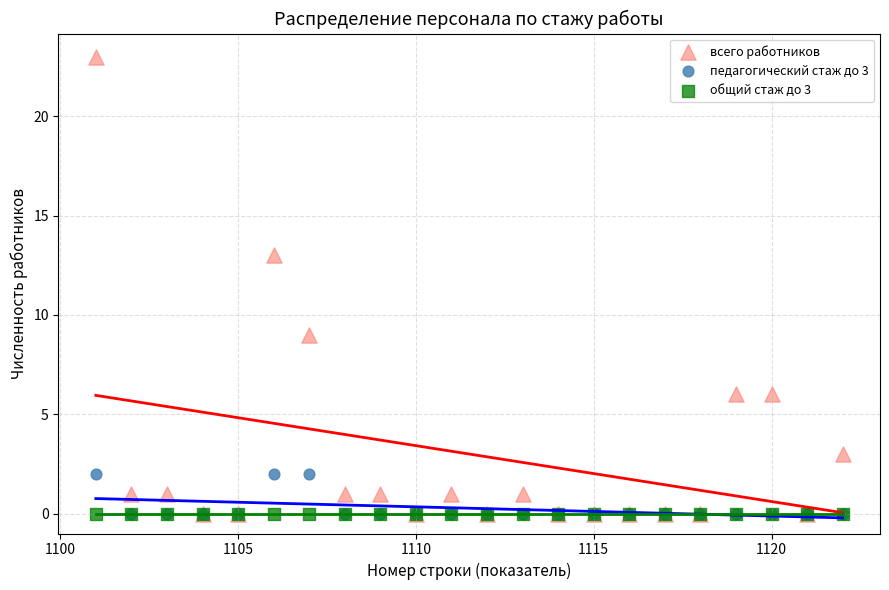

Which series contains the highest Y value?

всего работников